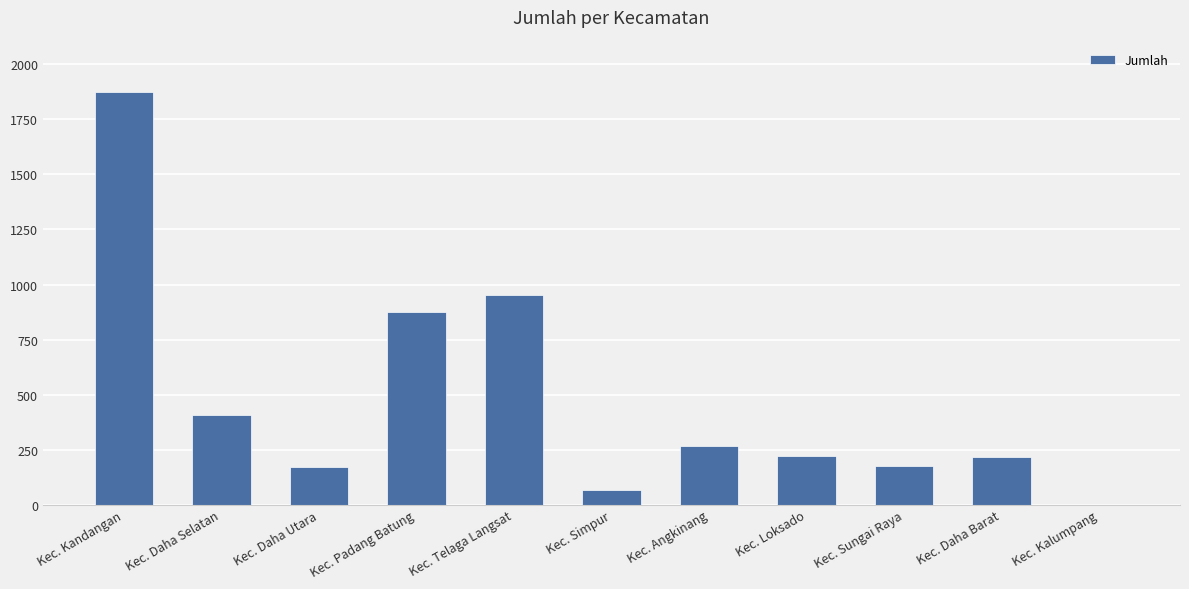

What is the change in value from Kec. Simpur to Kec. Sungai Raya?

+111